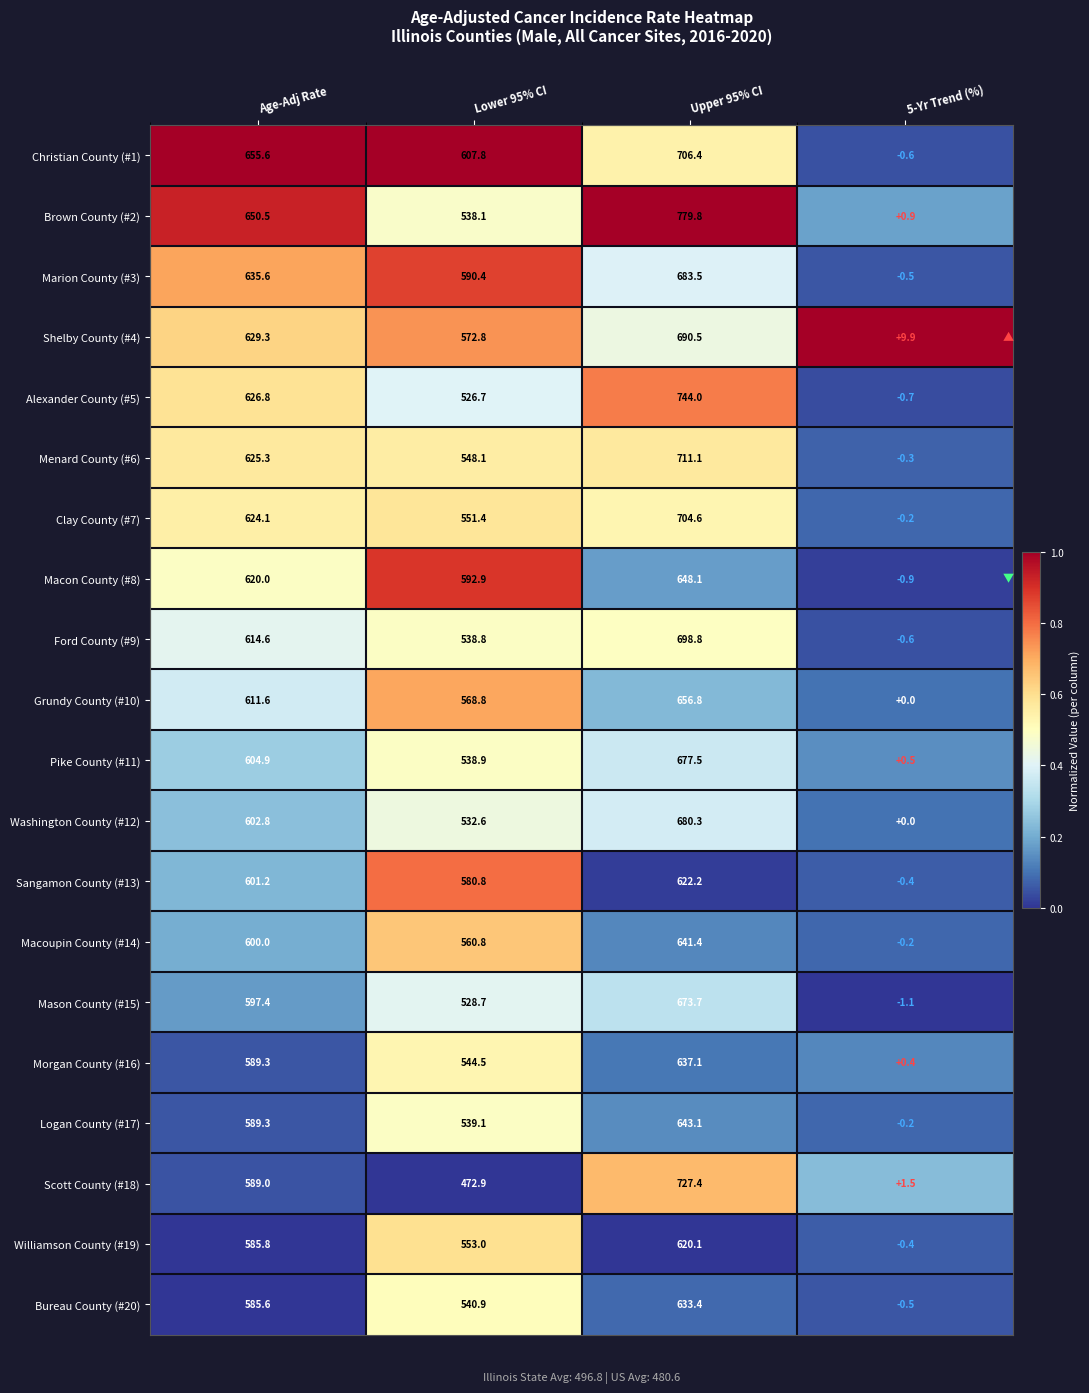

At which category is the sum across all series the highest?

Upper 95% CI